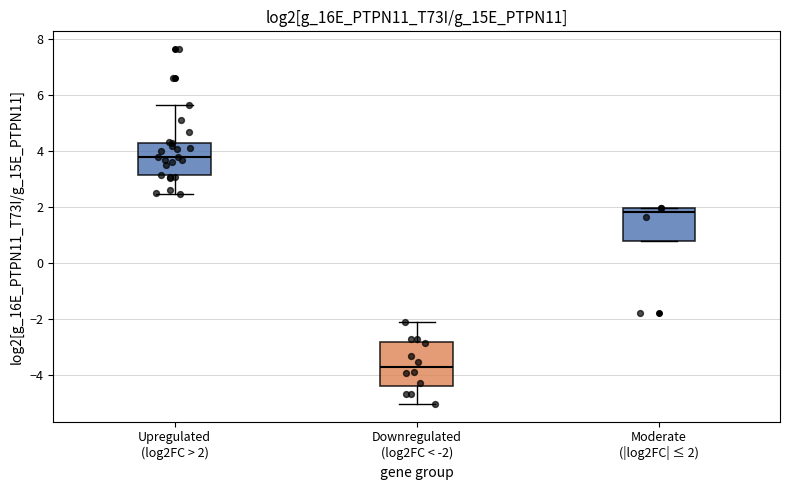

Which box's median line is the highest?

Upregulated (log2FC > 2)